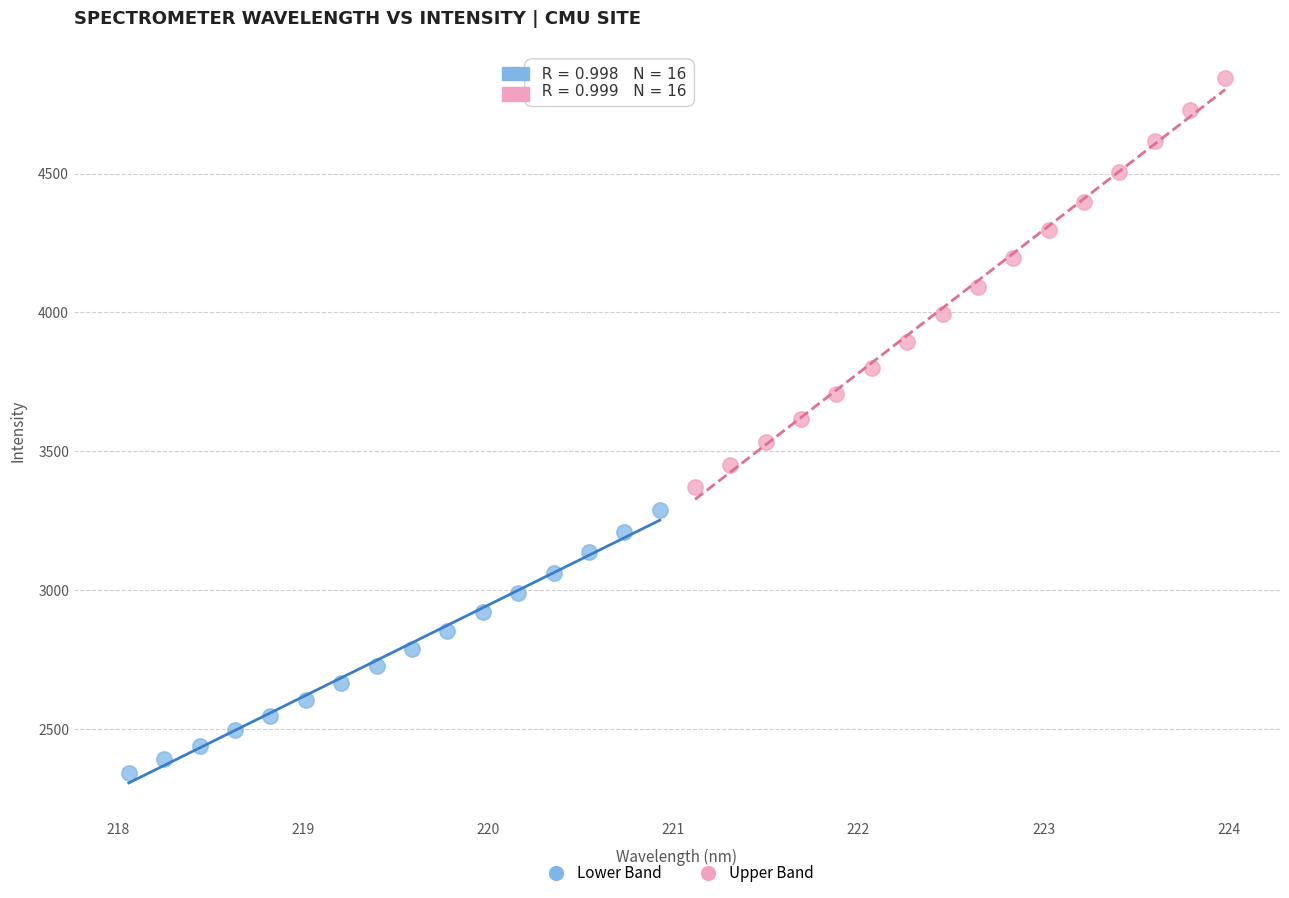

Which series reaches the minimum Y coordinate?

Lower Band